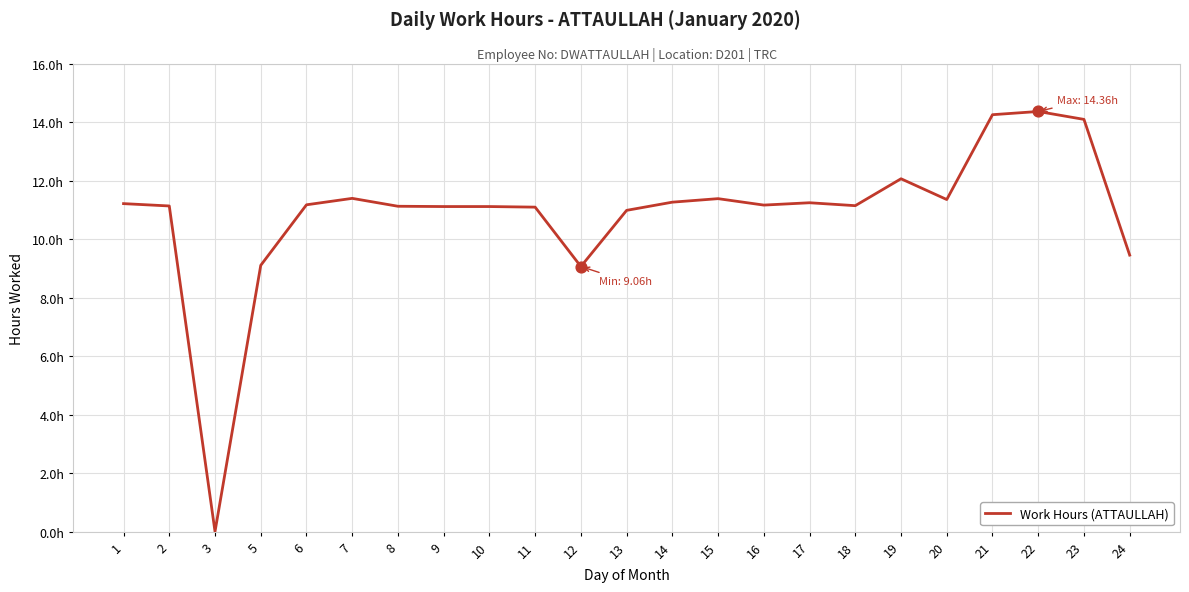

Is this an area chart (filled region under the line)?

No